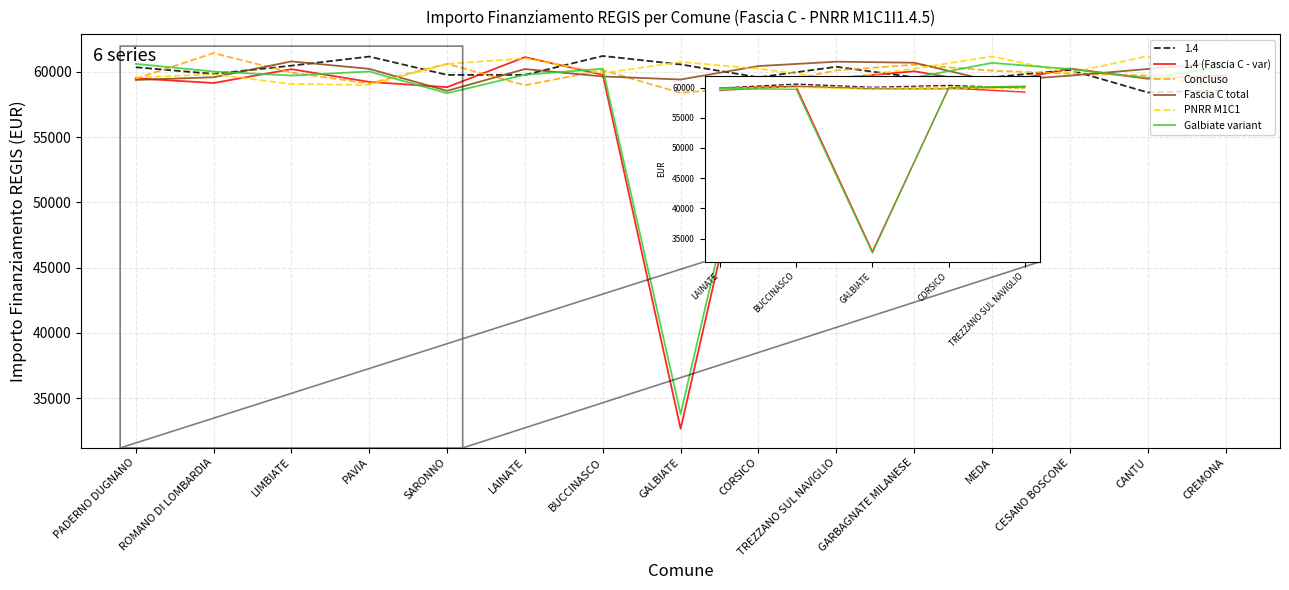

After their last crossing, which series has the higher values: Concluso or Fascia C total?

Fascia C total